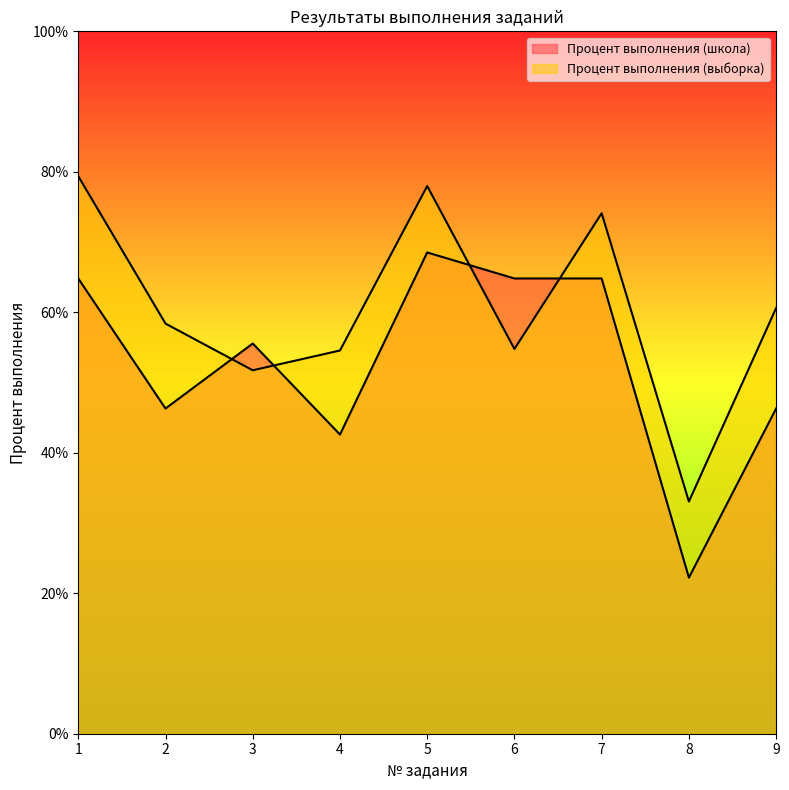

Which category has the lowest value in the Процент выполнения (школа) series?

8